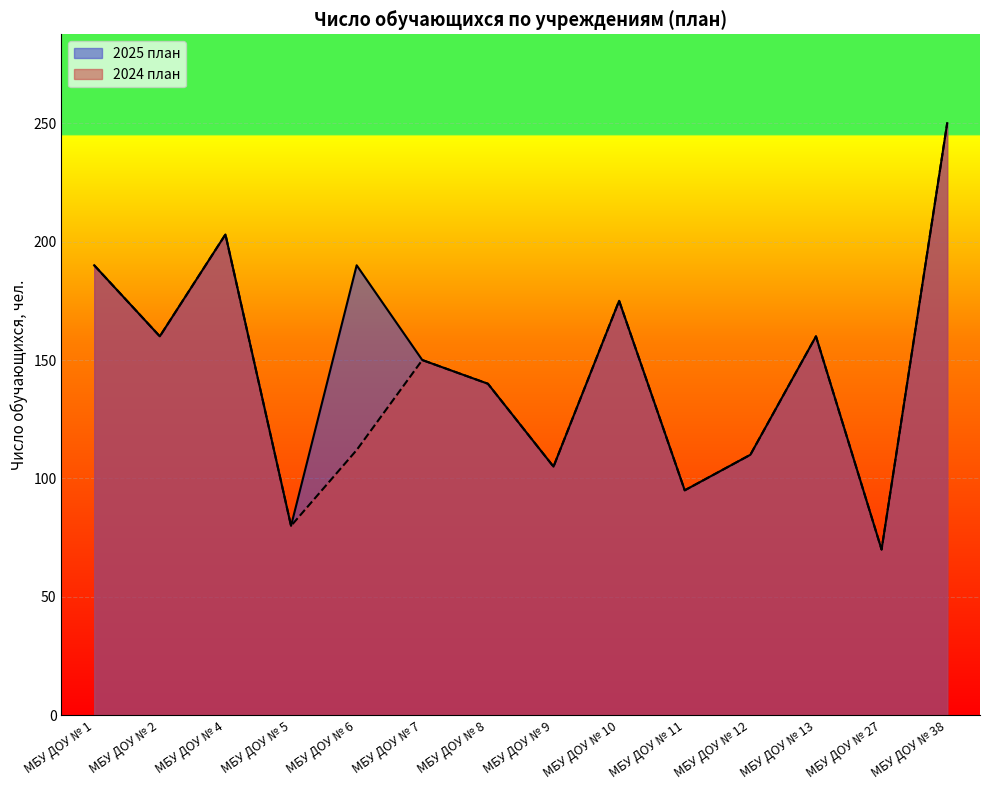

True or false: 2024 план has a value of 70 at МБУ ДОУ № 27.

True